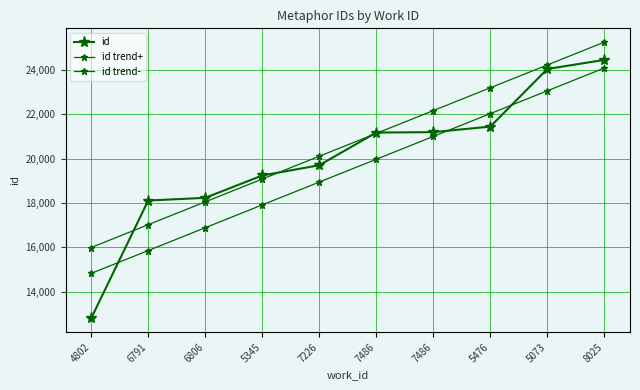

Reading left to right, transcribe all the data shown in this chart.

id: 12809.0	18115.0	18236.0	19243.0	19705.0	21177.0	21196.0	21446.0	24042.0	24452.0
id trend+: 15997.2	17025.5	18053.7	19081.9	20110.1	21138.4	22166.6	23194.8	24223.0	25251.3
id trend-: 14832.9	15861.2	16889.4	17917.6	18945.8	19974.1	21002.3	22030.5	23058.7	24087.0